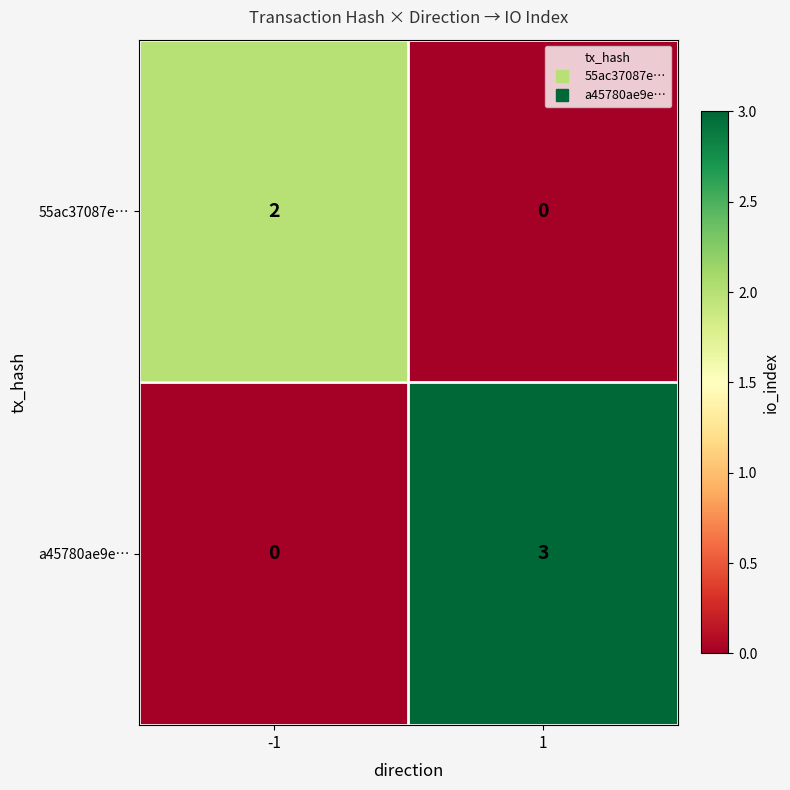

At which category is the sum across all series the highest?

1